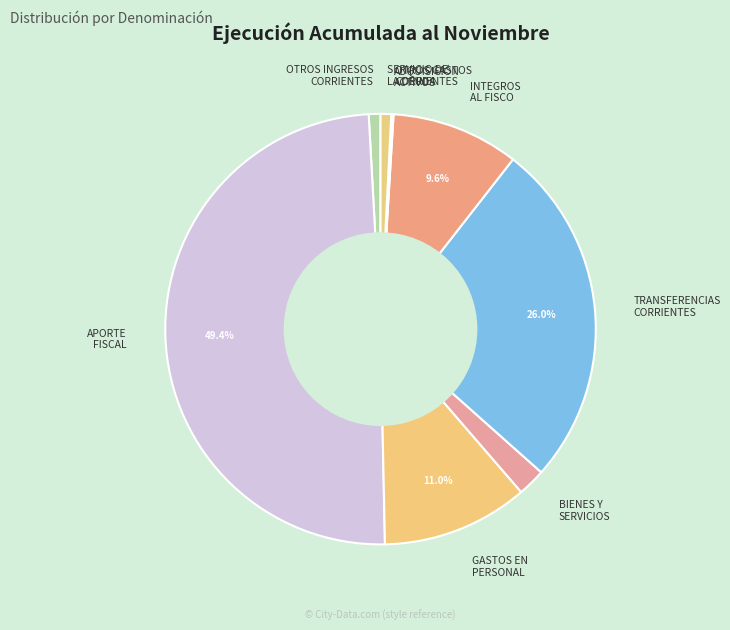

Which slice is the largest?

APORTE FISCAL